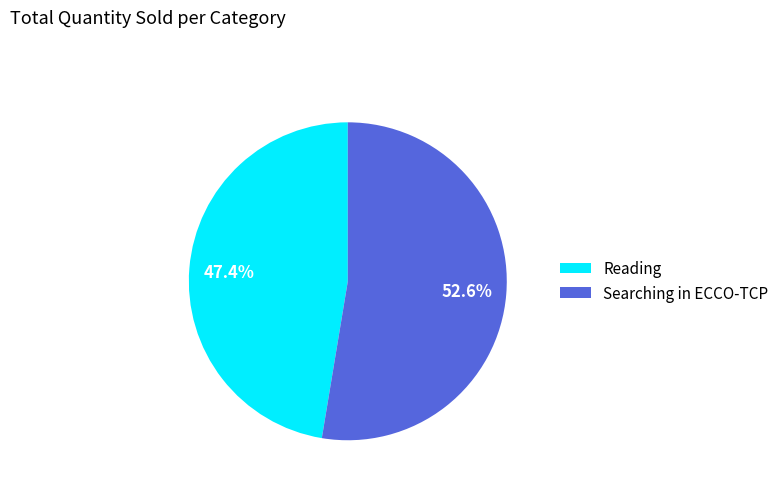

Count the number of slices in the pie.

2